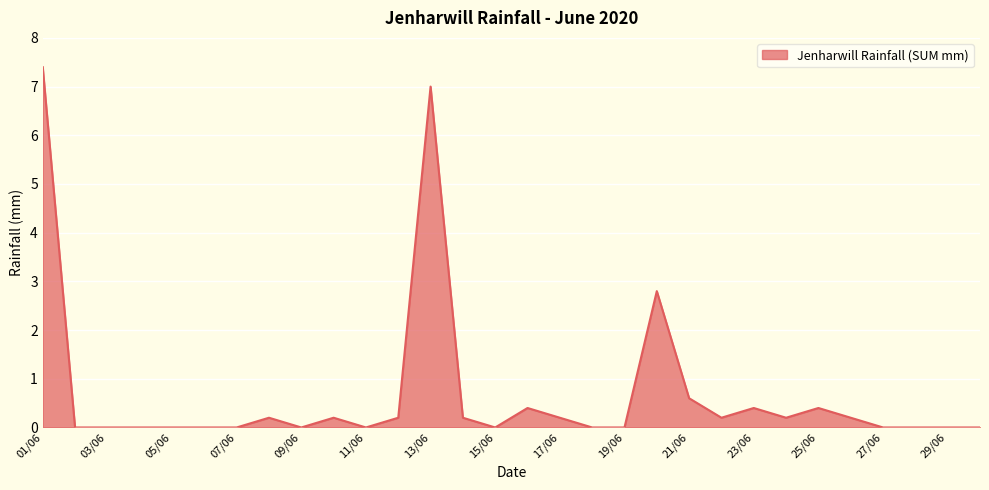

Reading right to left, extract all data points from this chart.

0.0	0.0	0.0	0.0	0.2	0.4	0.2	0.4	0.2	0.6	2.8	0.0	0.0	0.2	0.4	0.0	0.2	7.0	0.2	0.0	0.2	0.0	0.2	0.0	0.0	0.0	0.0	0.0	0.0	7.4